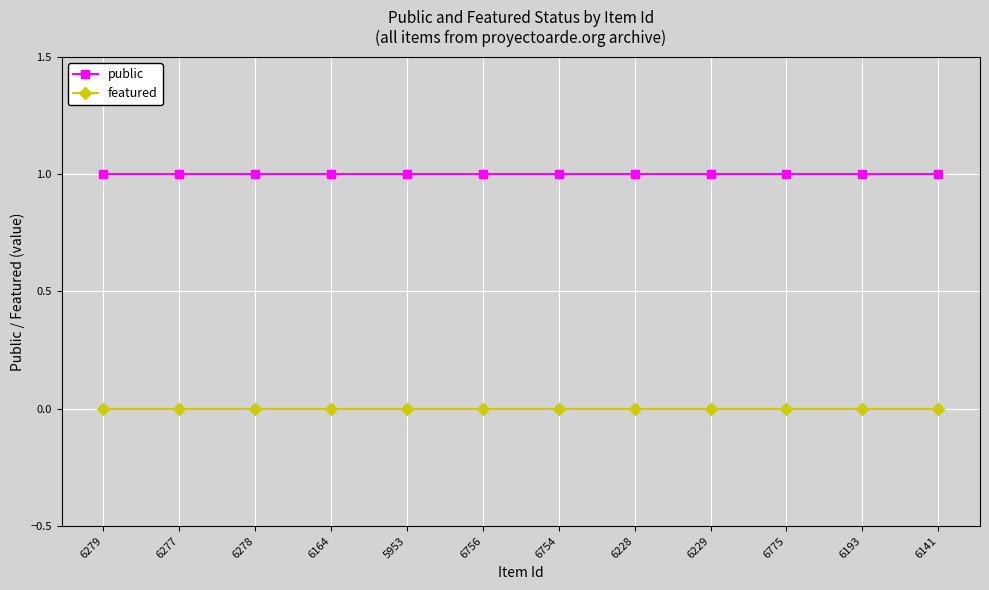

True or false: public and featured intersect in this chart.

False